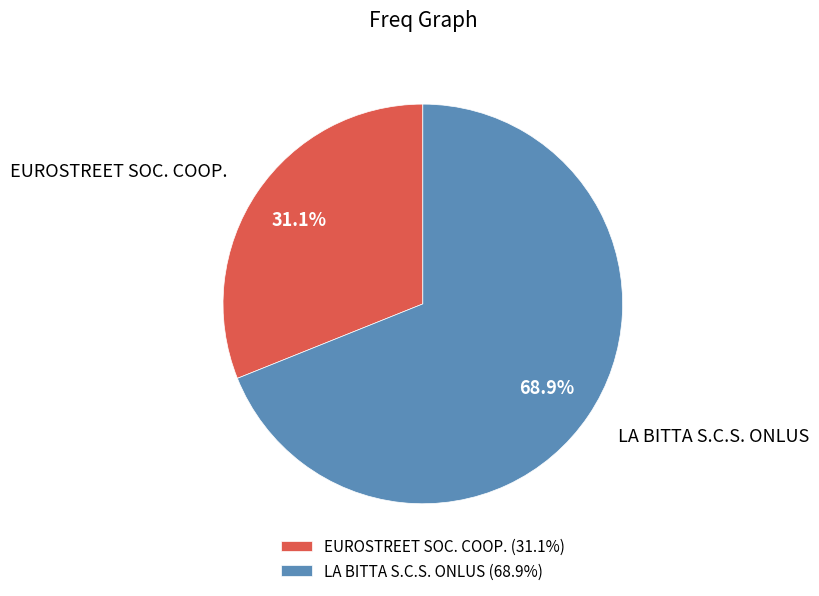

To the nearest percent, what is the difference between the LA BITTA S.C.S. ONLUS and EUROSTREET SOC. COOP. slice percentages?

38%